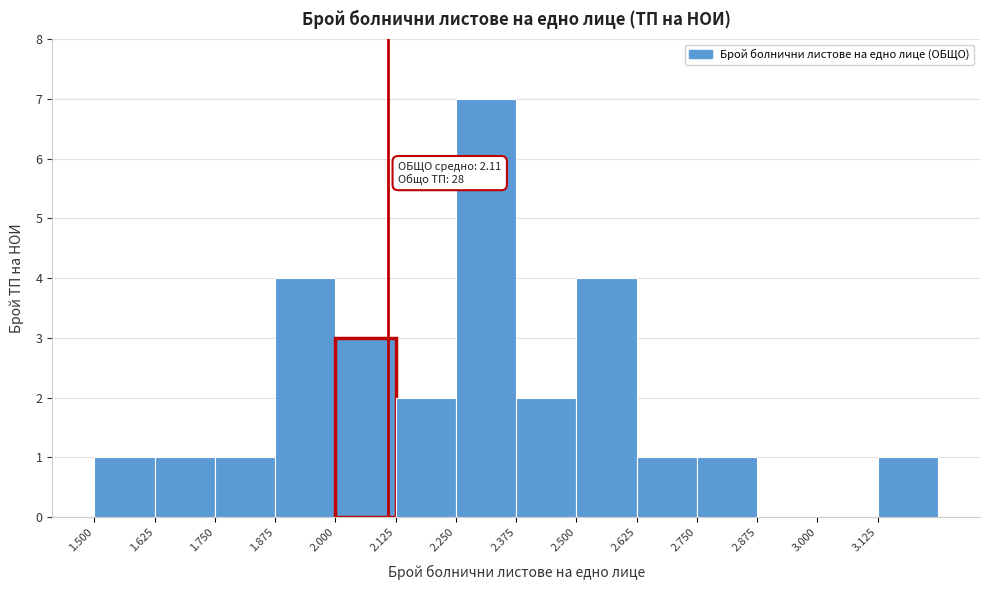

Over which range of the x-axis is the bar tallest?

2.250 to 2.375